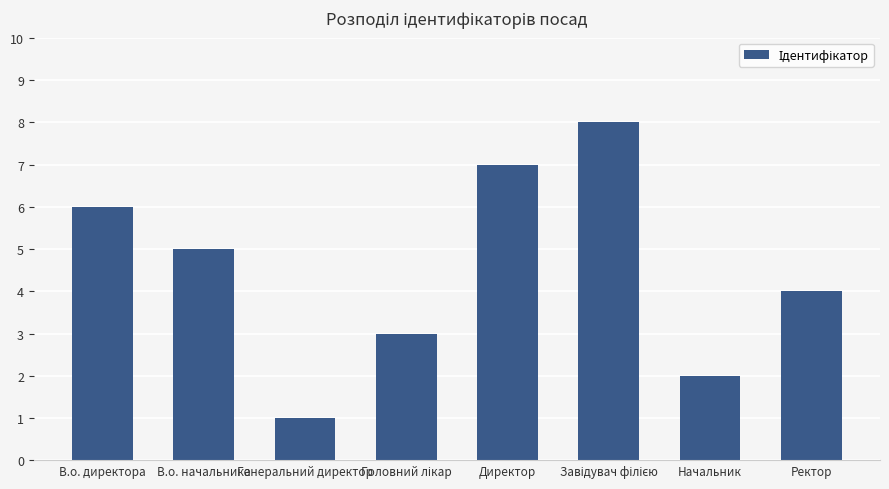

Is it true that the value at Генеральний директор is 1?

True